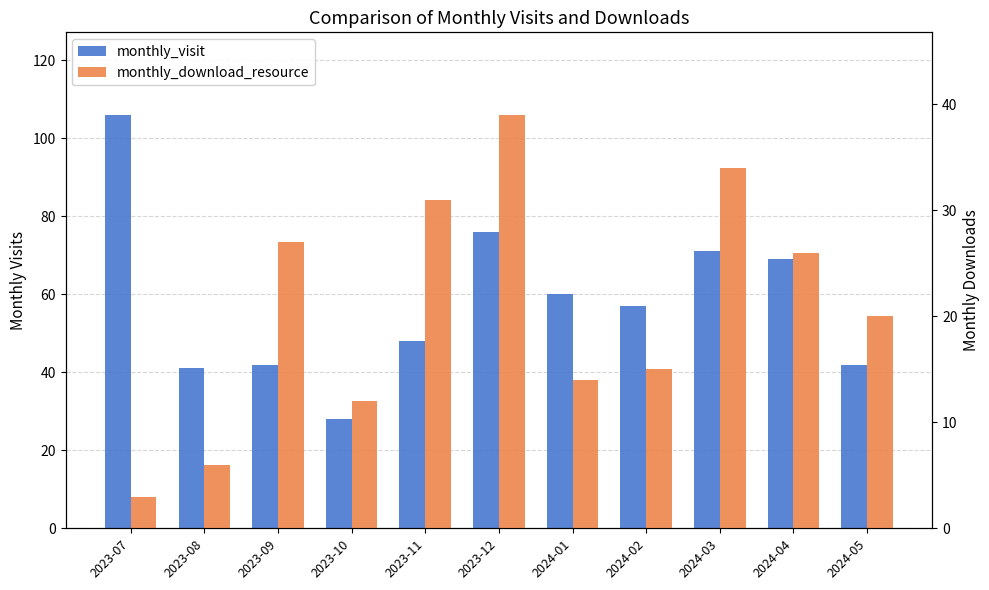

Rank the series at 2023-09 from highest to lowest value.

monthly_visit, monthly_download_resource